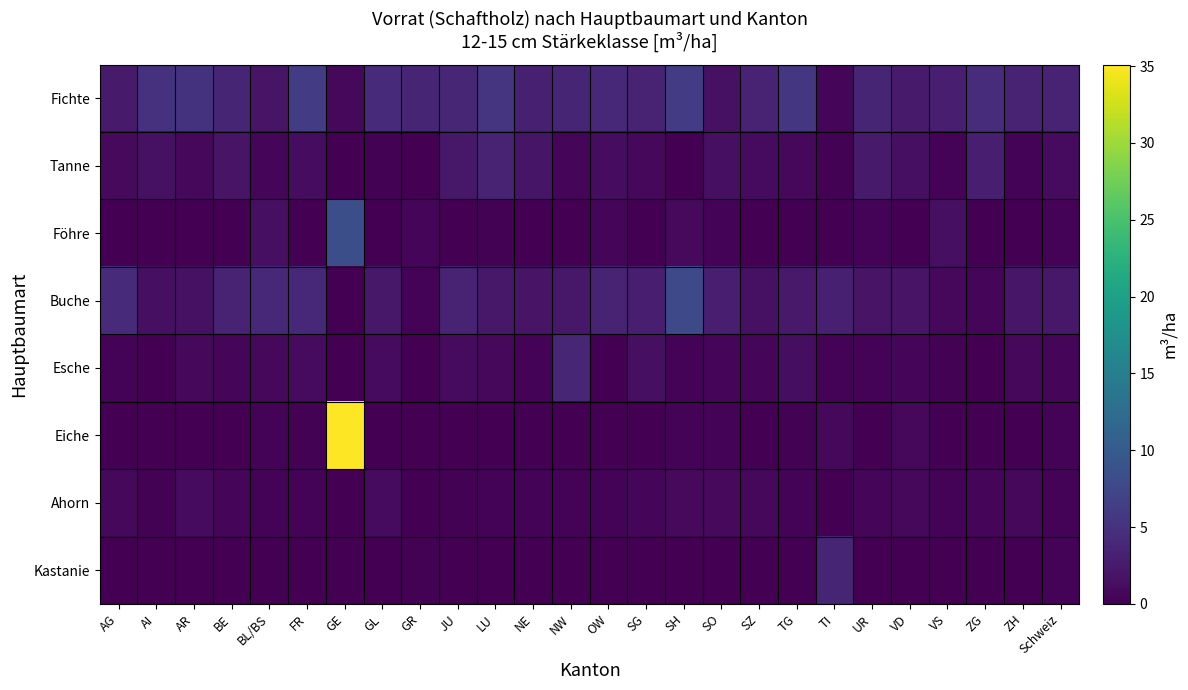

At which category is the sum across all series the highest?

GE